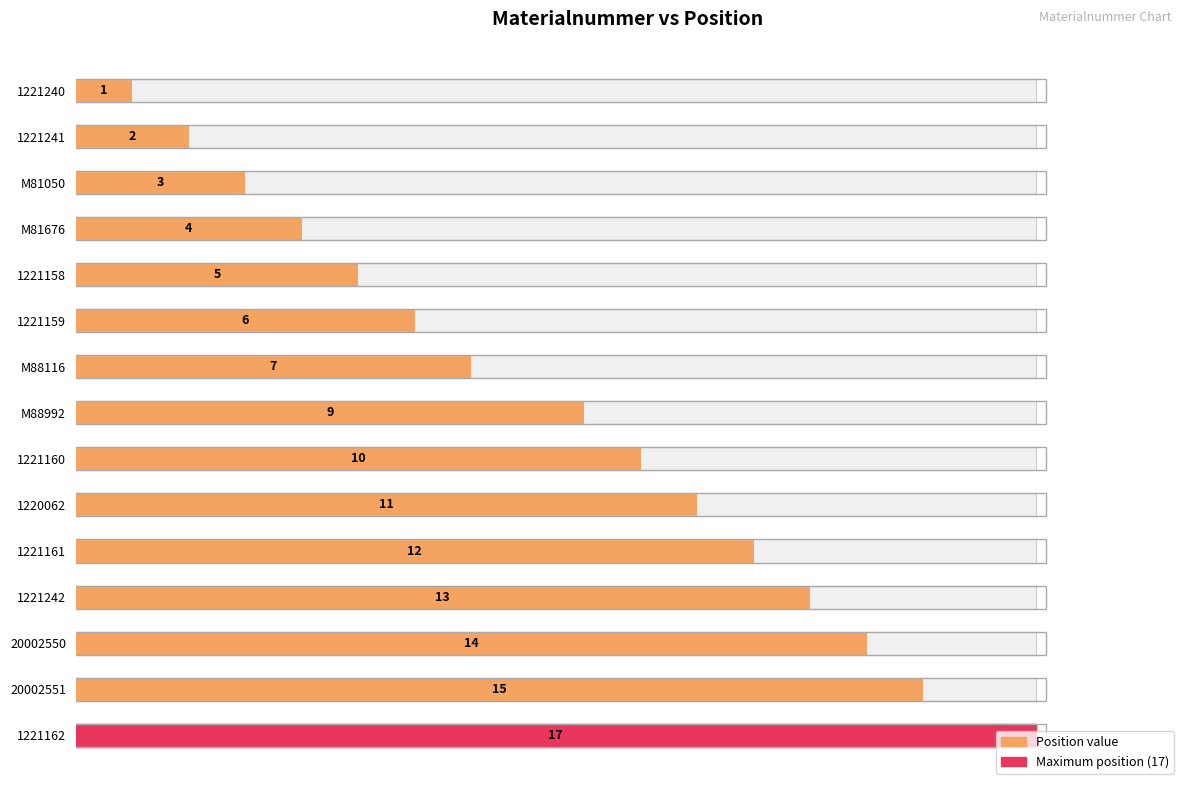

Does the chart contain stacked bars?

No